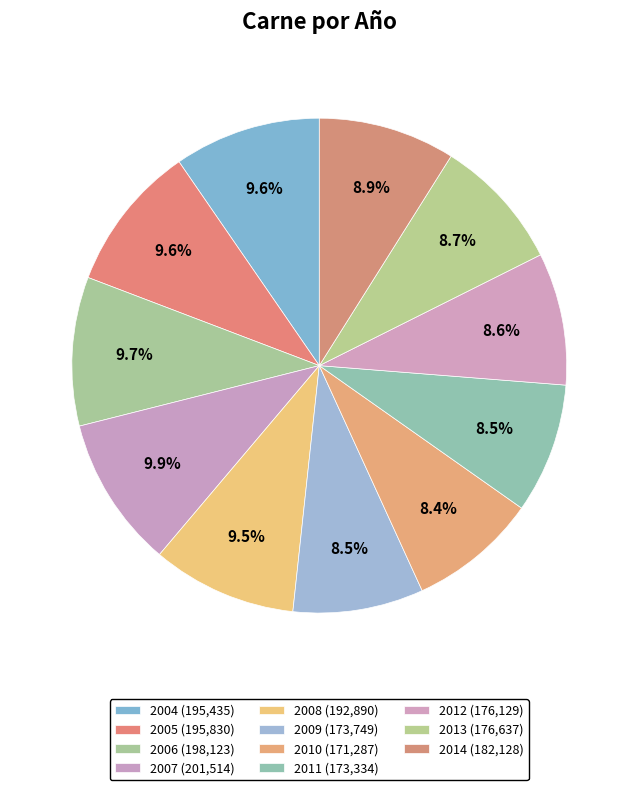

What percentage is the 2012 slice, to the nearest percent?

9%